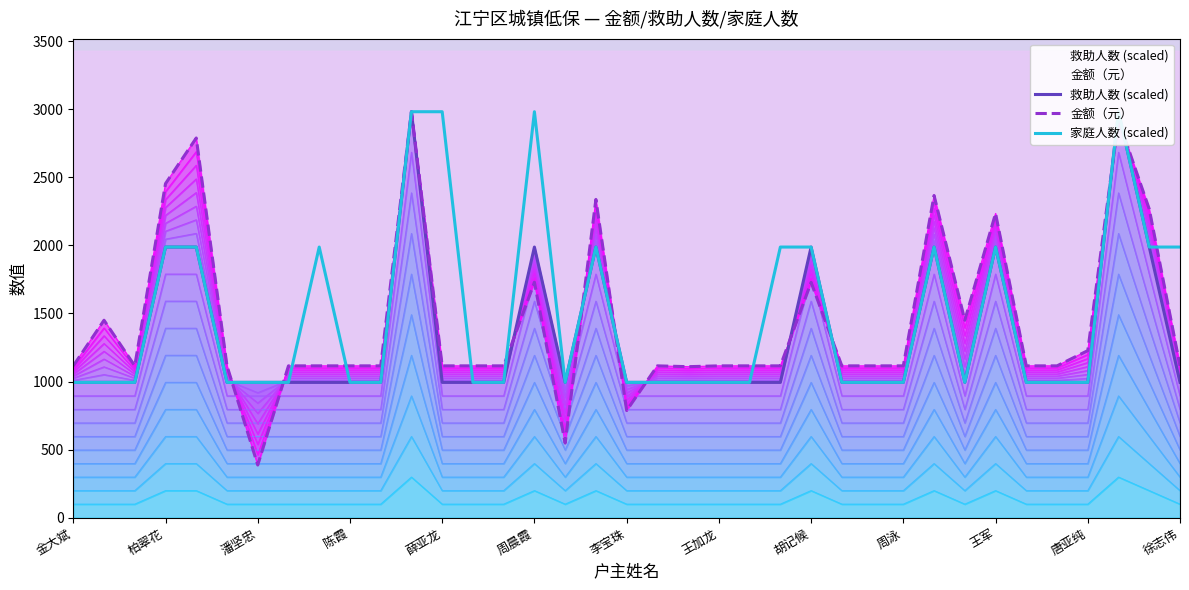

What is the sum of all 救助人数 (scaled) values?

48689.7